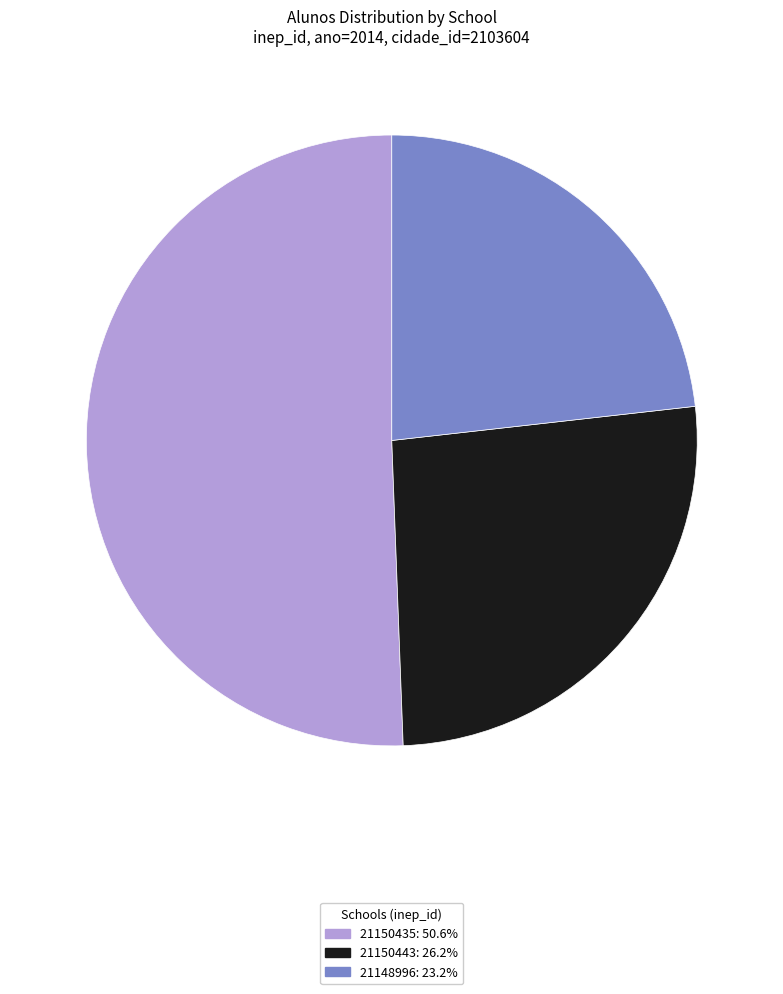

Does 21150435: 50.6% account for over 50% of the chart?

Yes